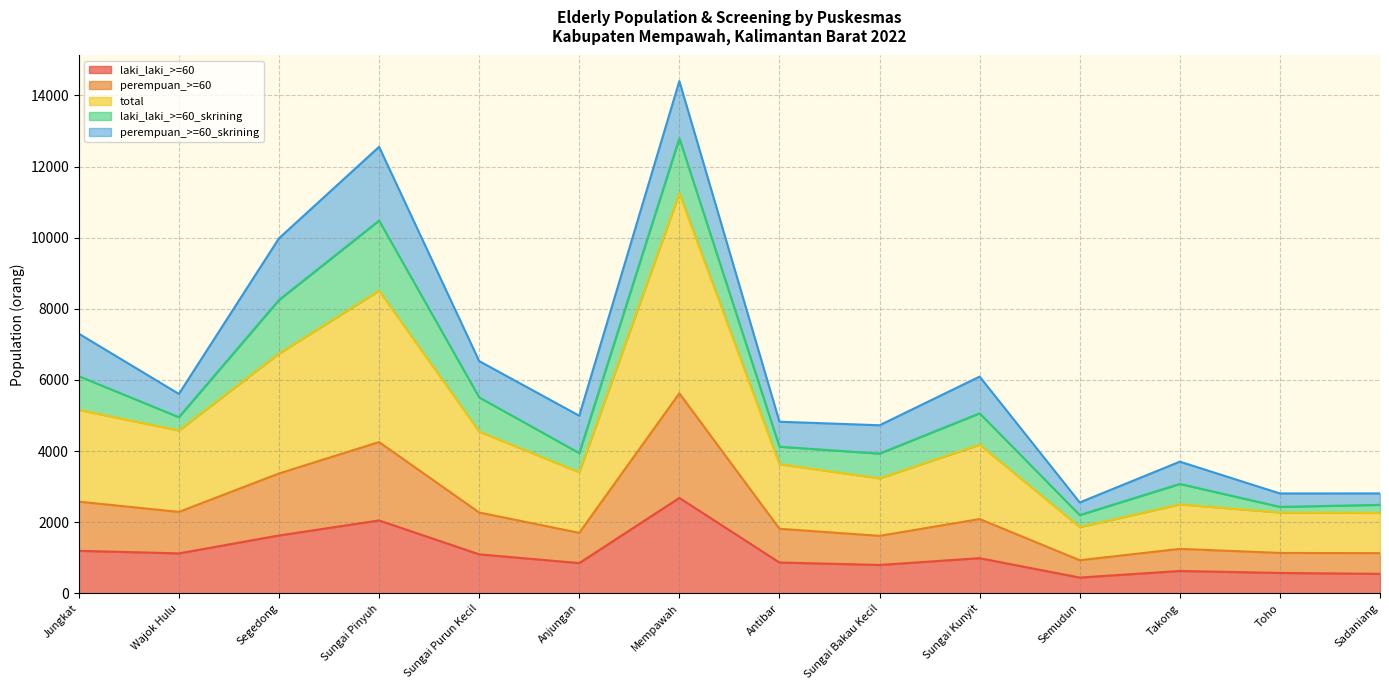

The value of laki_laki_>=60 at Sadaniang is 548. True or false?

True